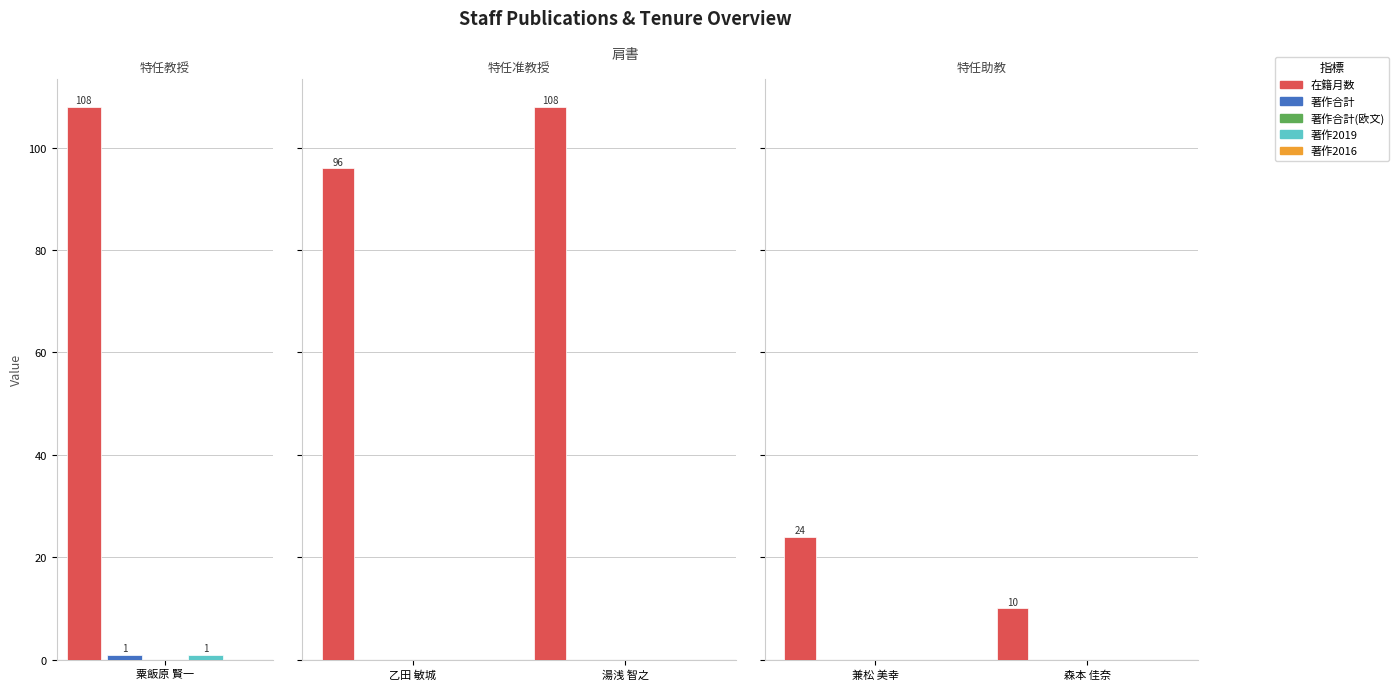

At how many categories does at least one series exceed 35?

3